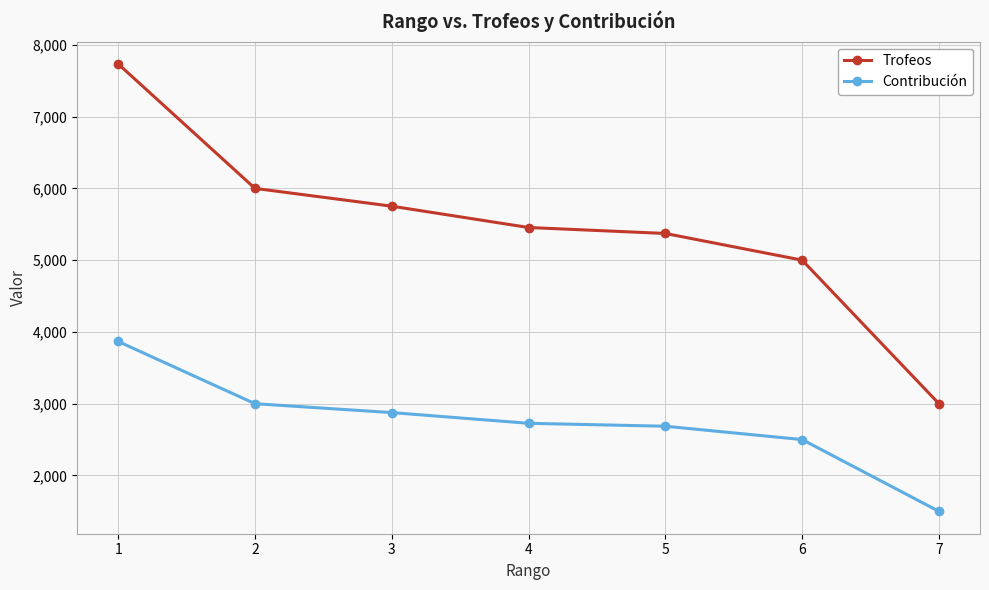

Which series has the widest spread of values?

Trofeos